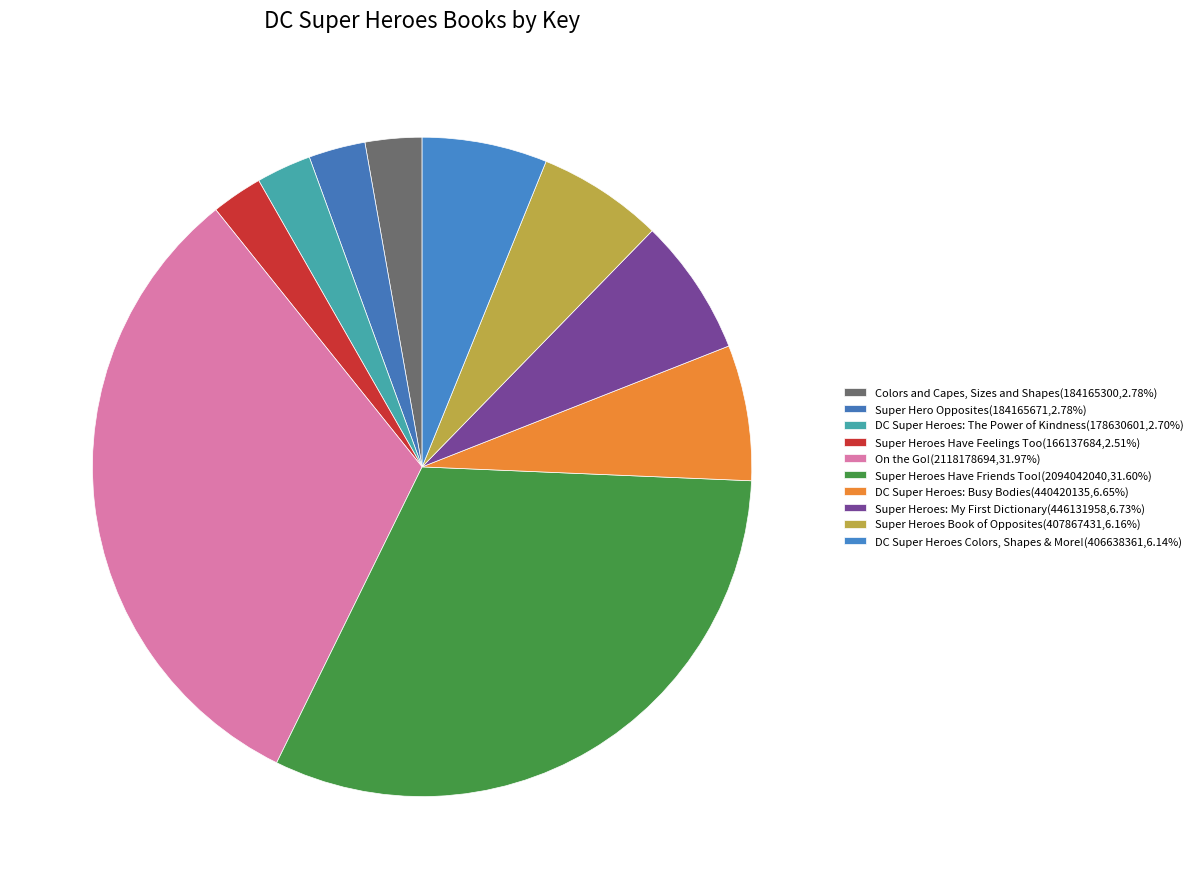

To the nearest percent, what portion does Colors and Capes, Sizes and Shapes represent?

3%